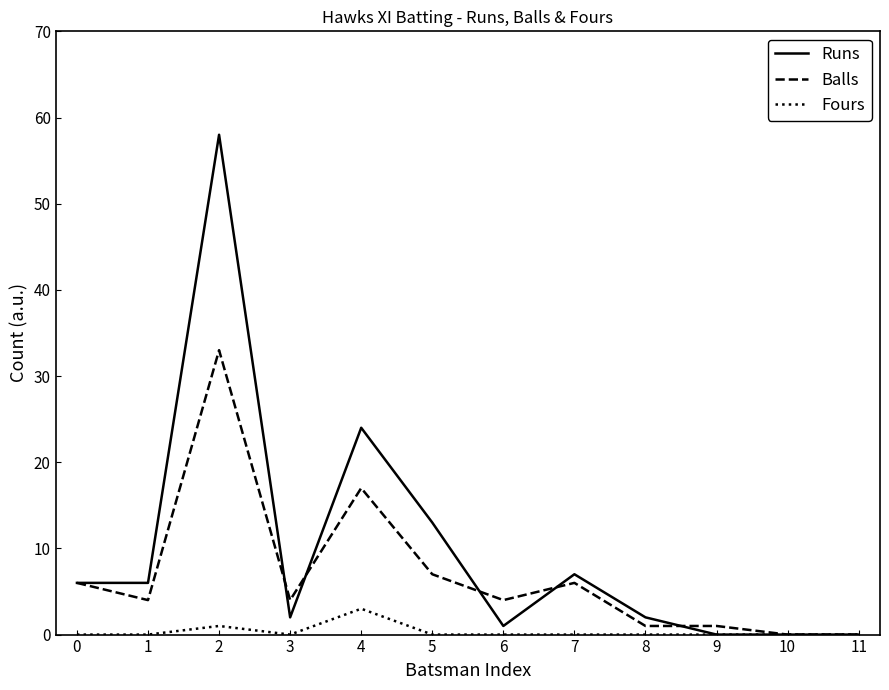

Which series has the largest total across all categories?

Runs